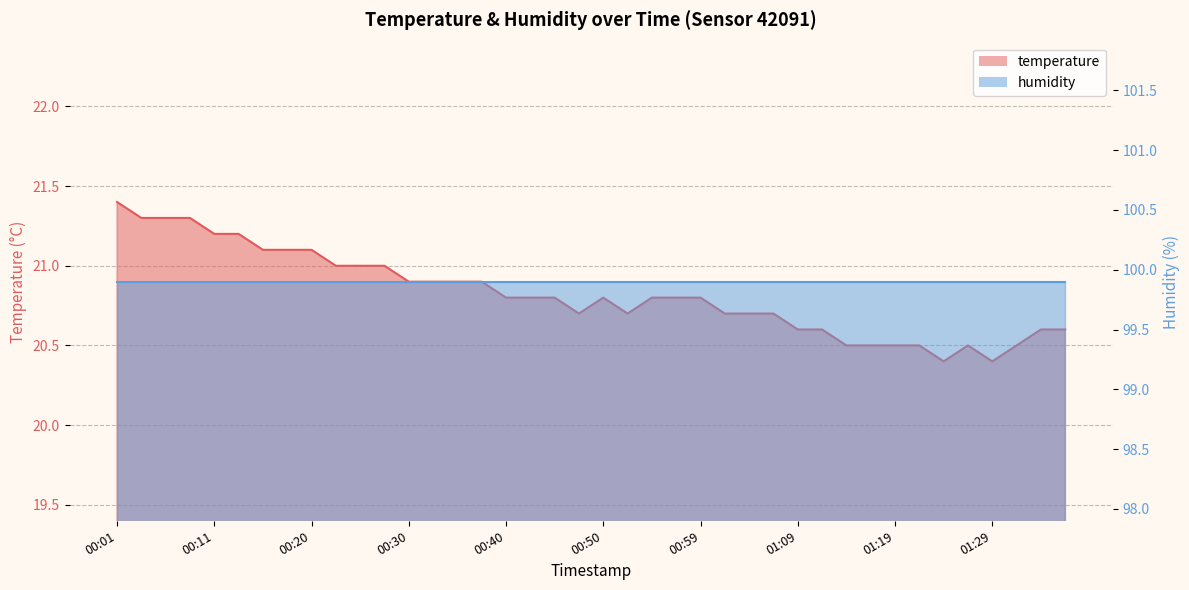

The chart shows a value of 7.7 at 01:33. True or false?

False